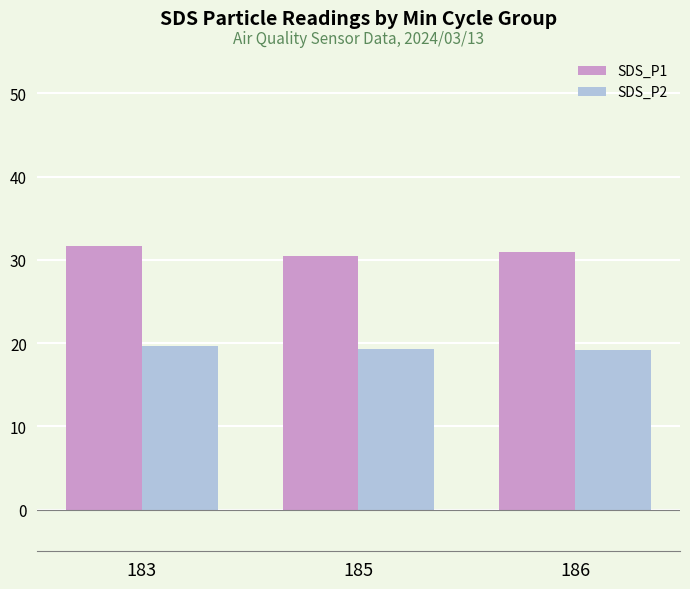

What is the difference between the SDS_P1 values at 186 and 183?

0.8